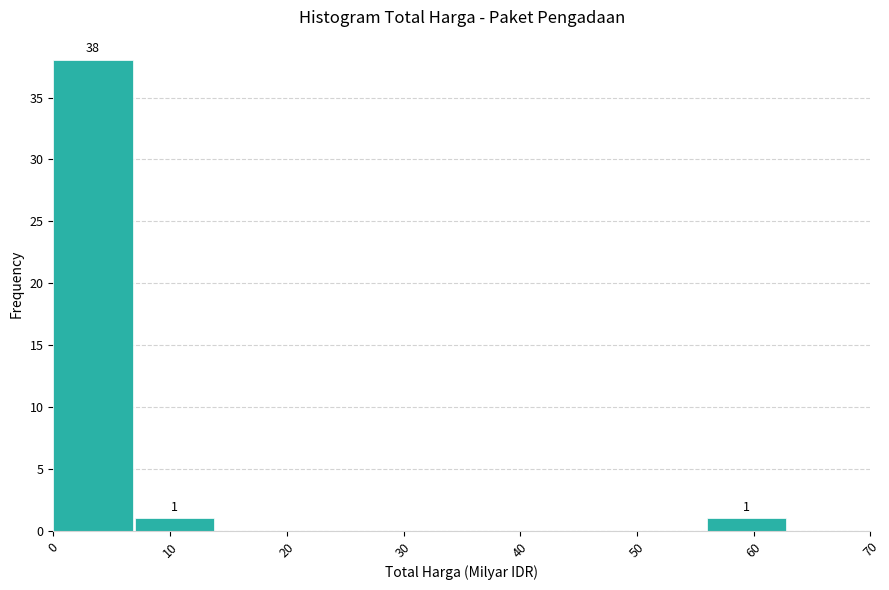

Over which range of the x-axis is the bar tallest?

0 to 7